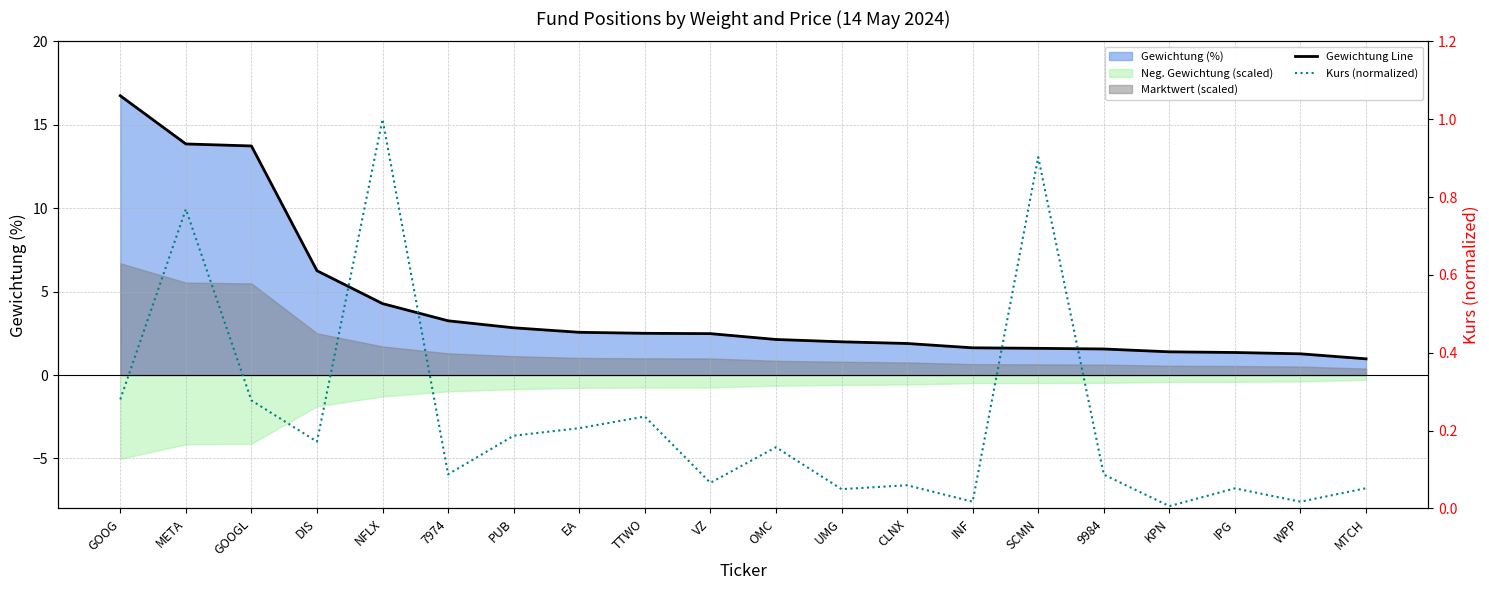

What is the approximate value of Gewichtung Line at OMC?

2.1